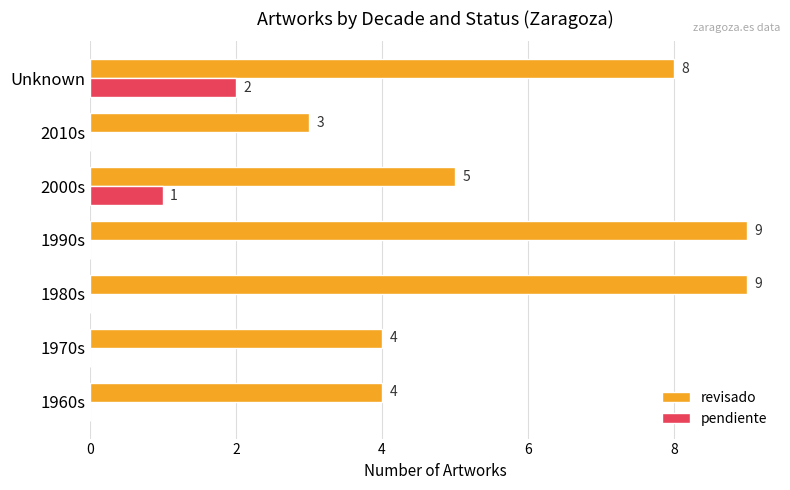

The revisado series shows 4 at 1960s. True or false?

True